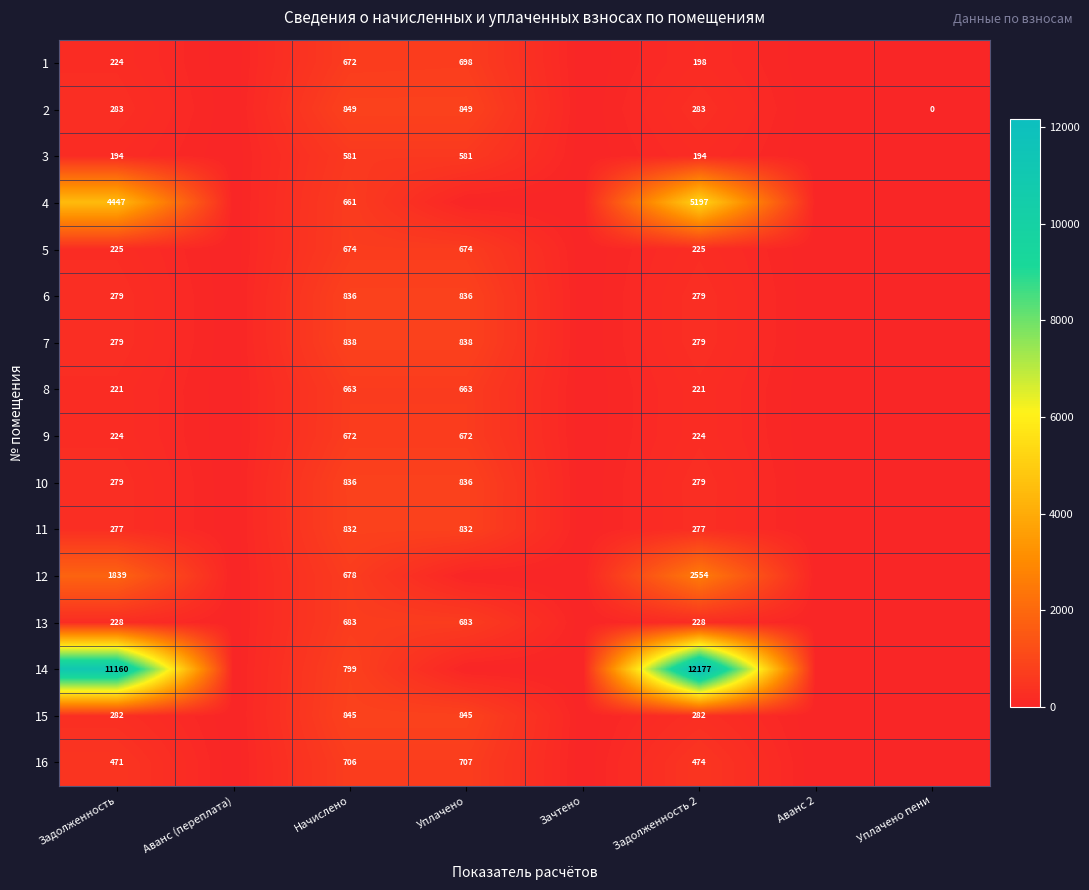

True or false: 15 has a value of 1354 at Уплачено.

False